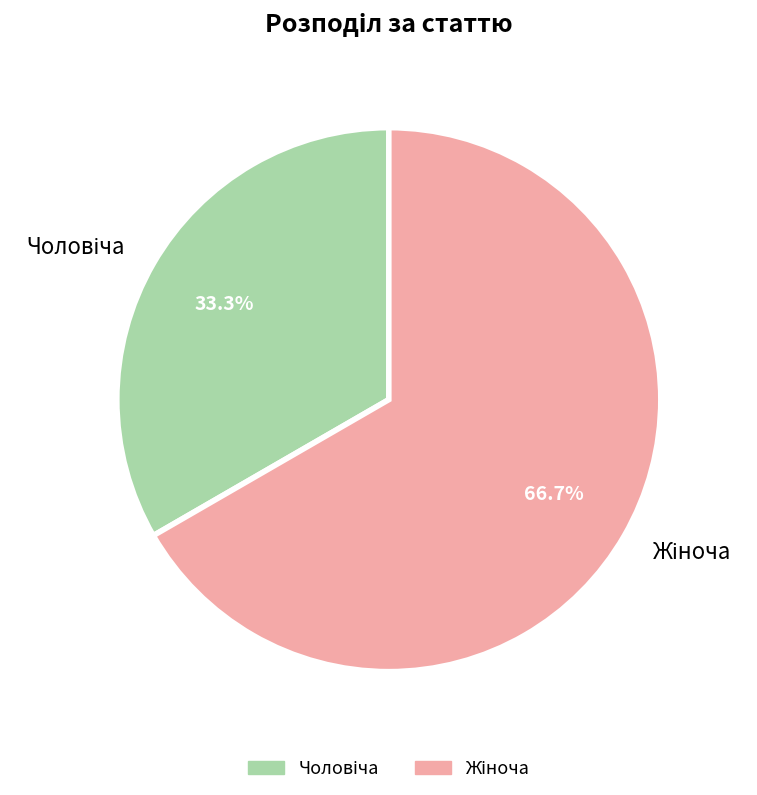

Is there a majority slice in this chart?

Yes